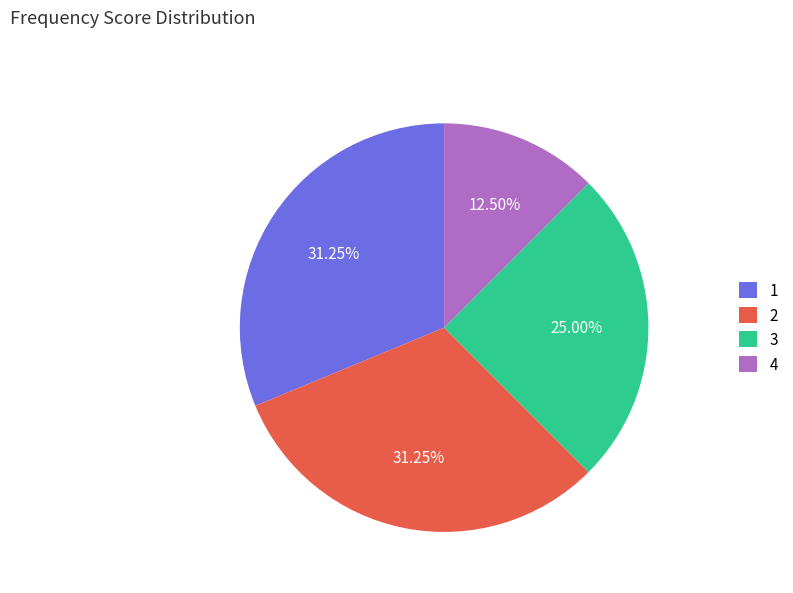

Count the number of slices in the pie.

4